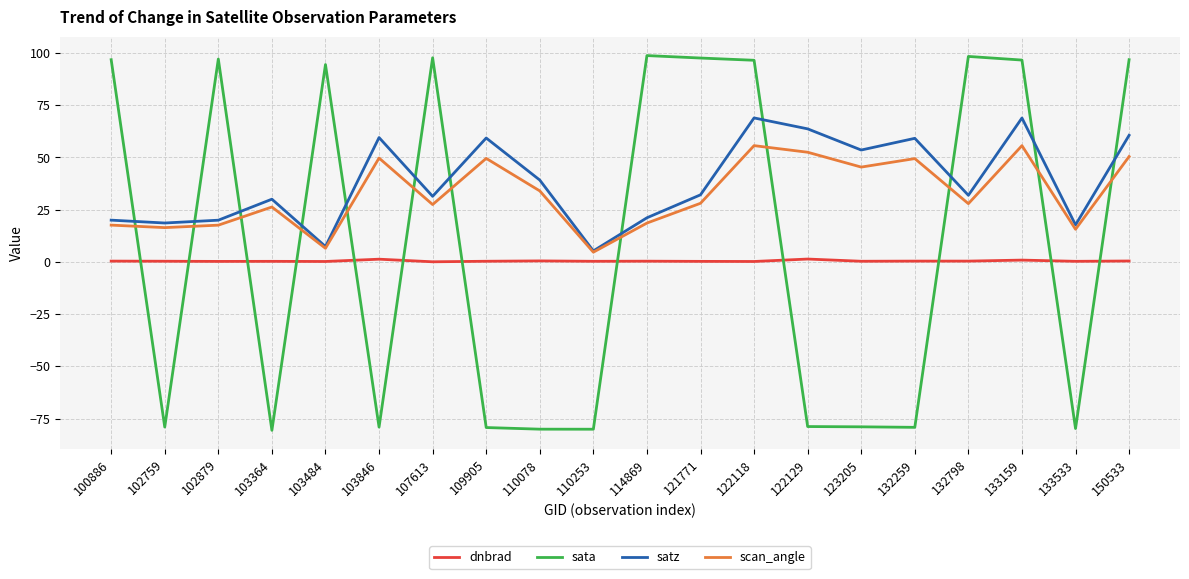

True or false: satz and dnbrad cross at least once.

False